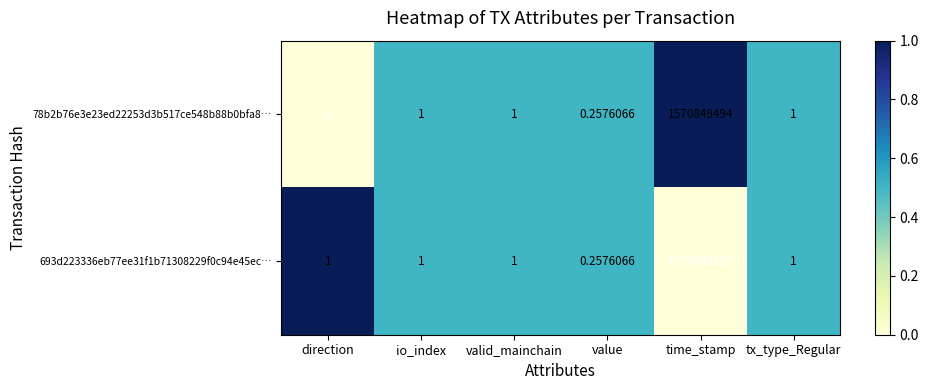

At which category is the sum across all series the highest?

time_stamp